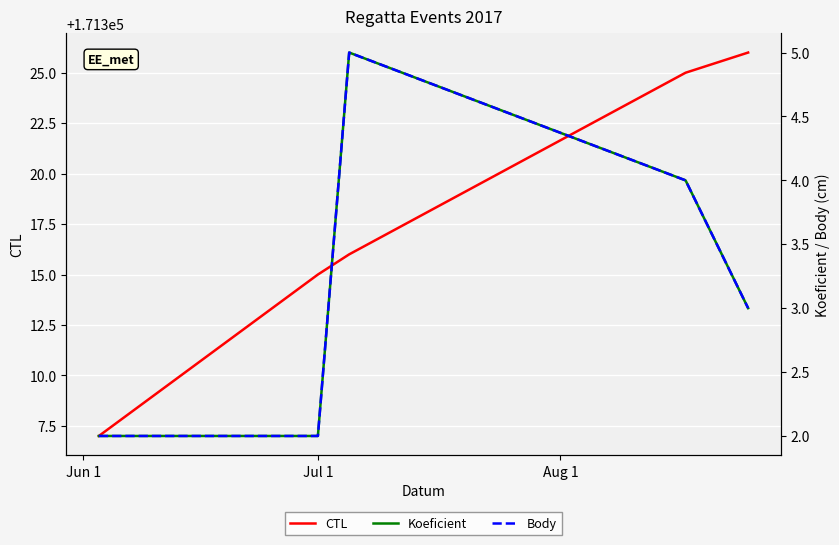

What is the label of the 4th point from the right?

Jul 1